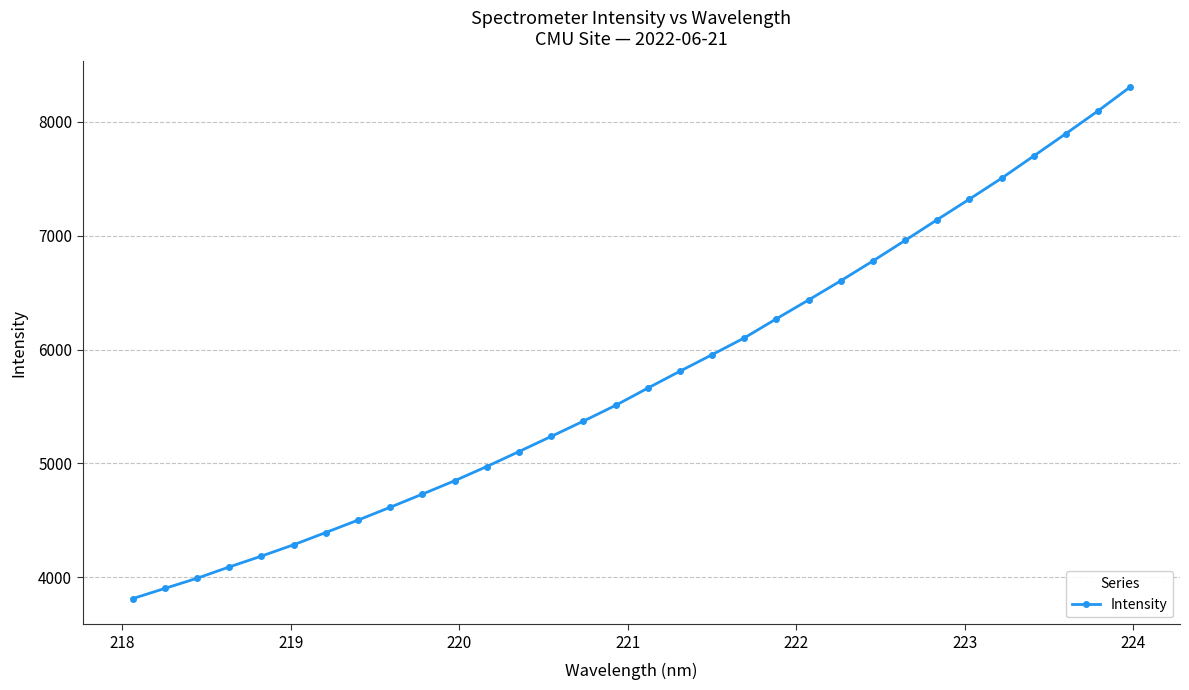

True or false: the data has more than 0 interior local peaks.

False